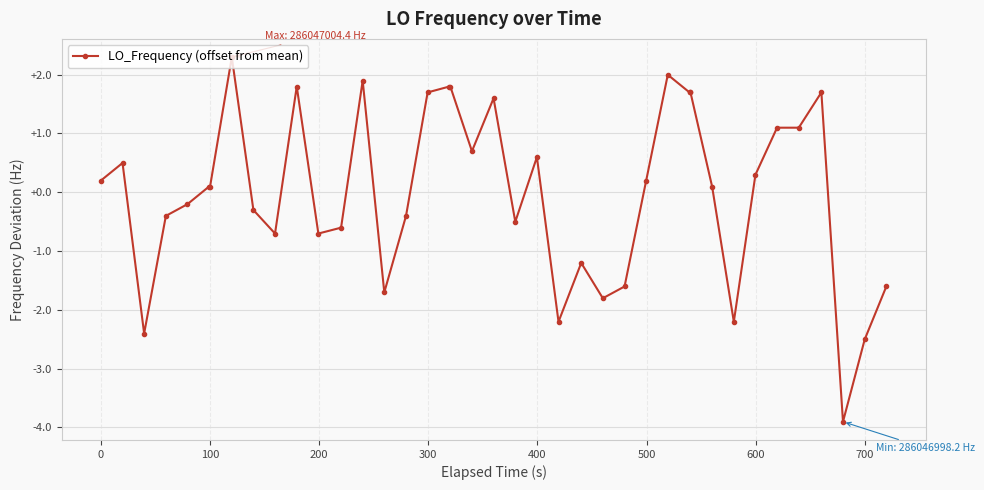

What is the value of the 14th point from the left?

1.9